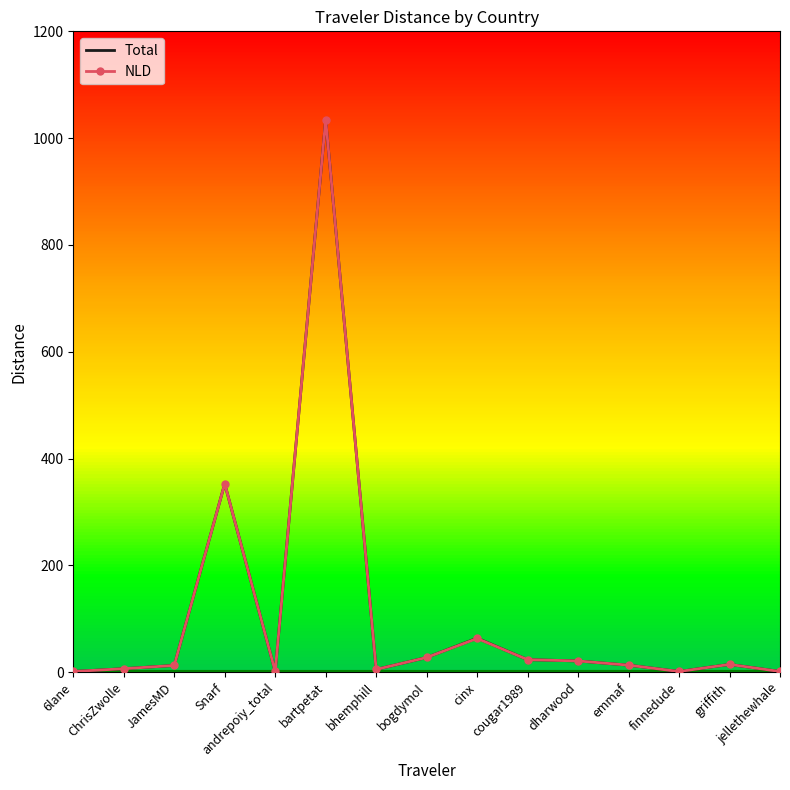

What is the difference between the Total values at bhemphill and bartpetat?

1029.7